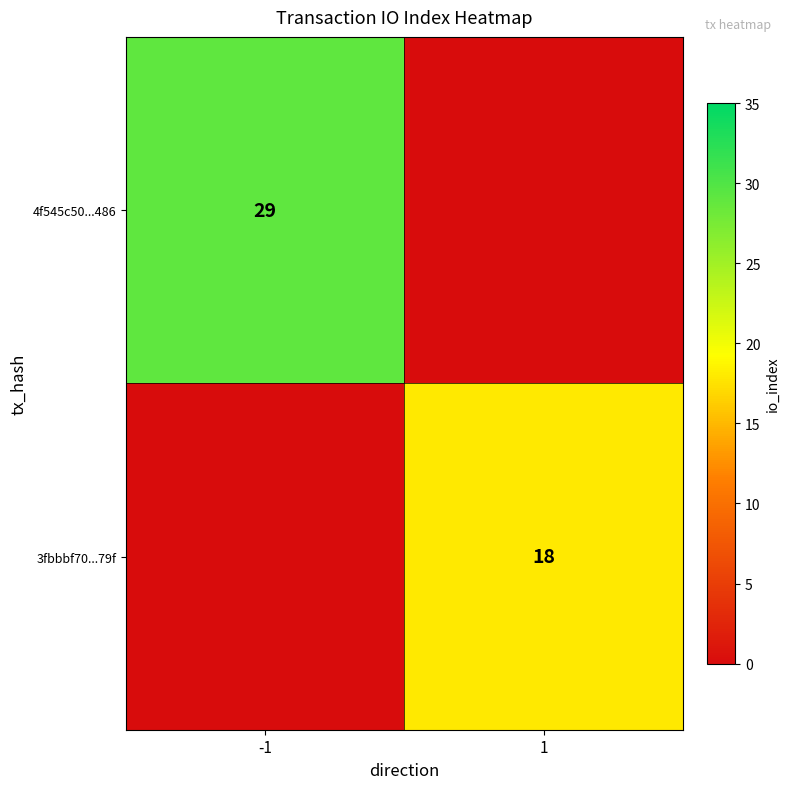

Is it true that 3fbbbf70...79f equals 5 at 1?

False